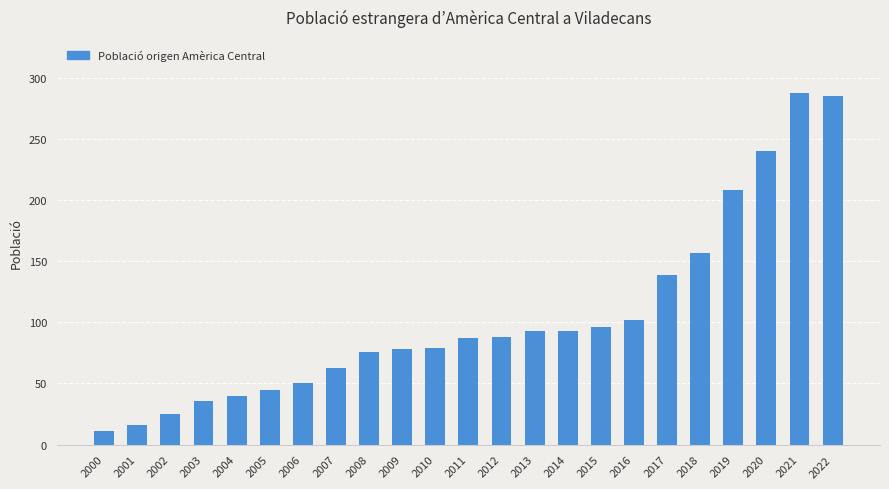

What is the greatest value displayed?

288